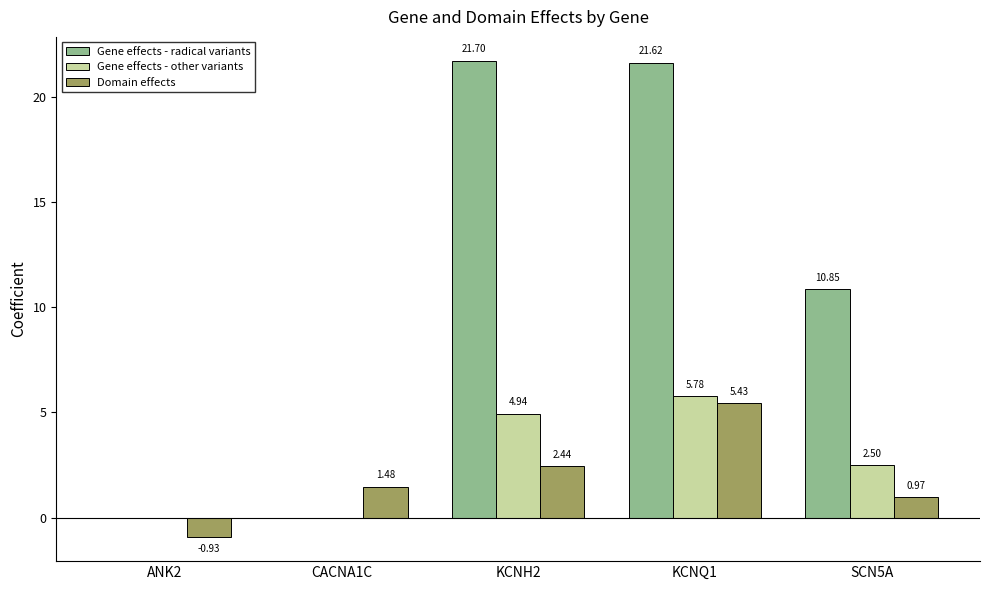

What is the sum of all Gene effects - radical variants values?

54.2